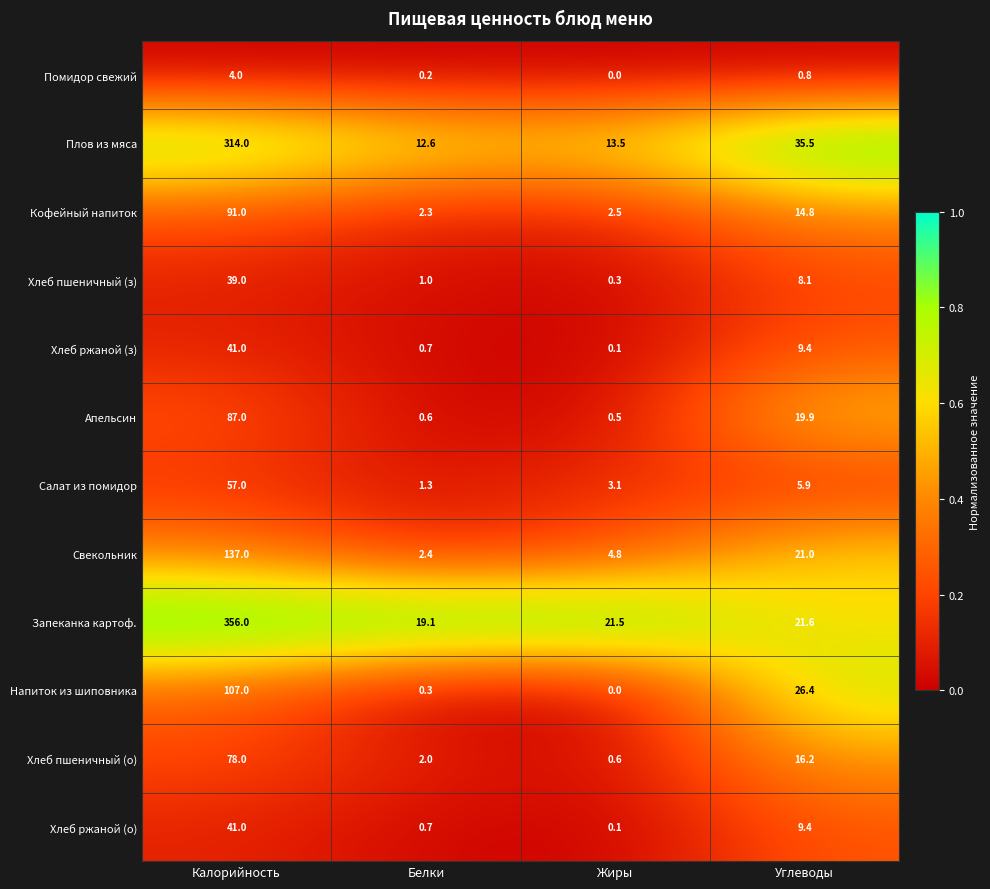

What is the total value across all series at Жиры?

47.0